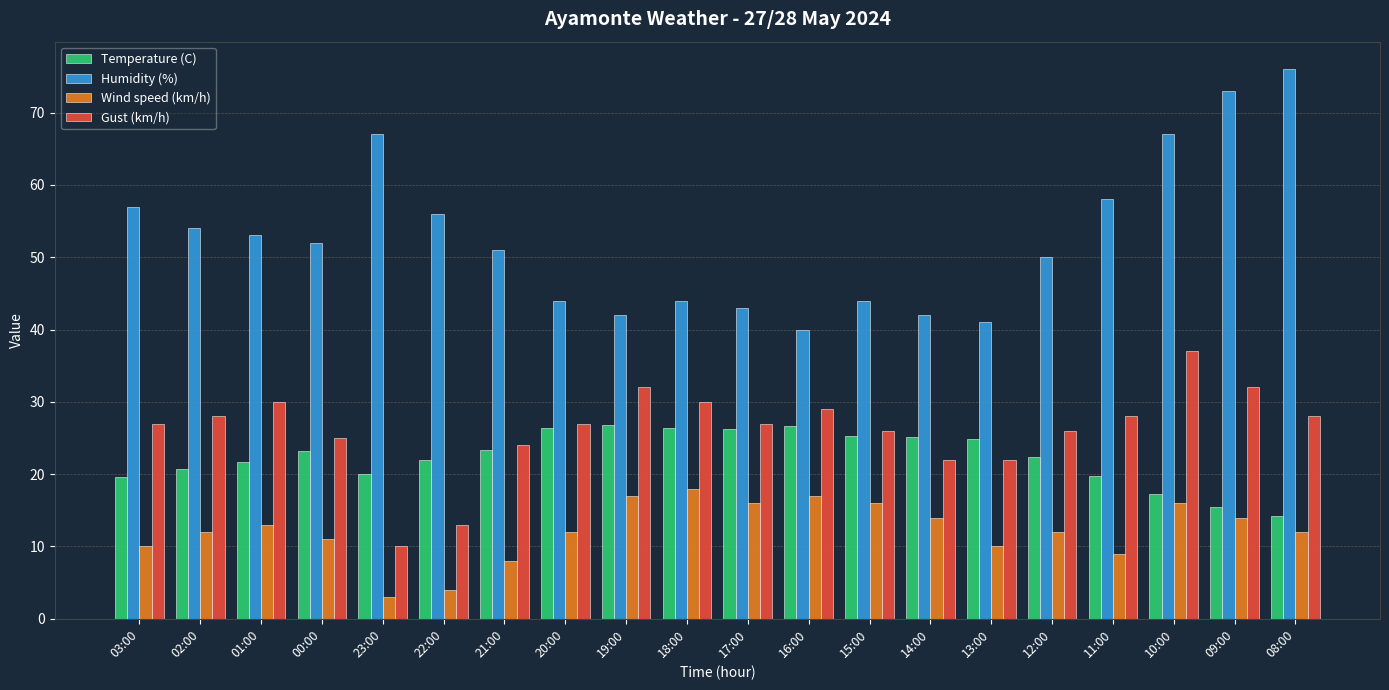

At 19:00, list the series in order from smallest to largest.

Wind speed (km/h), Temperature (C), Gust (km/h), Humidity (%)